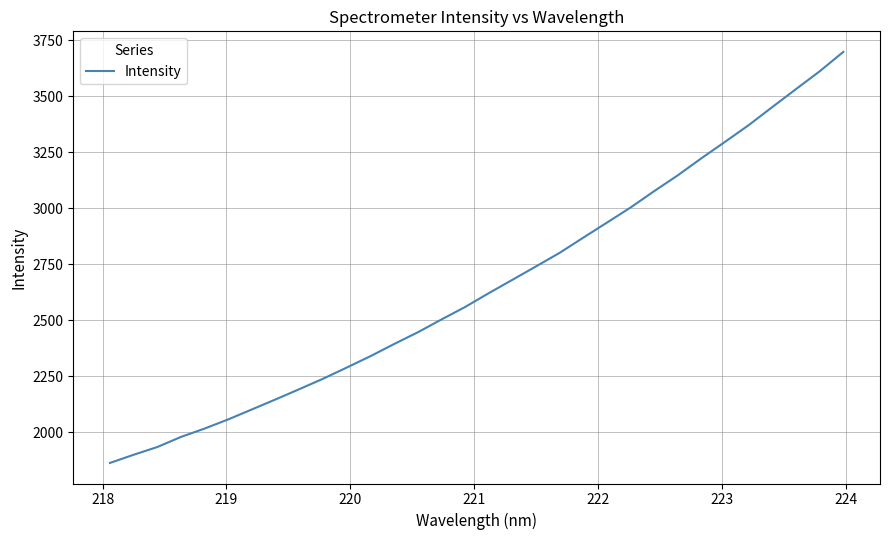

How many lines are shown in the chart?

1